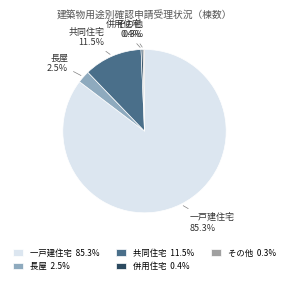

How much of the chart is everything except その他?

99.7%